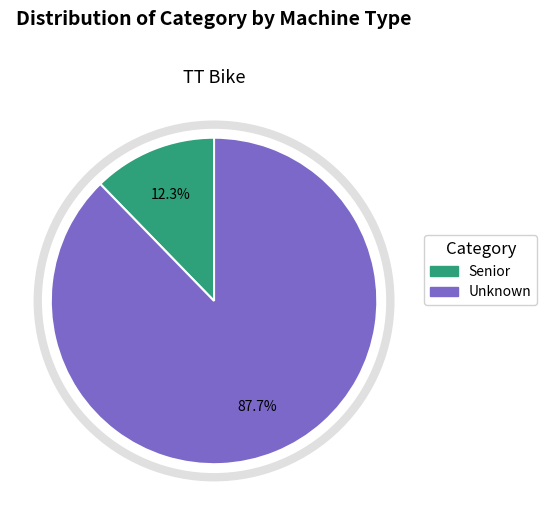

Does Unknown represent more than half of the total?

Yes